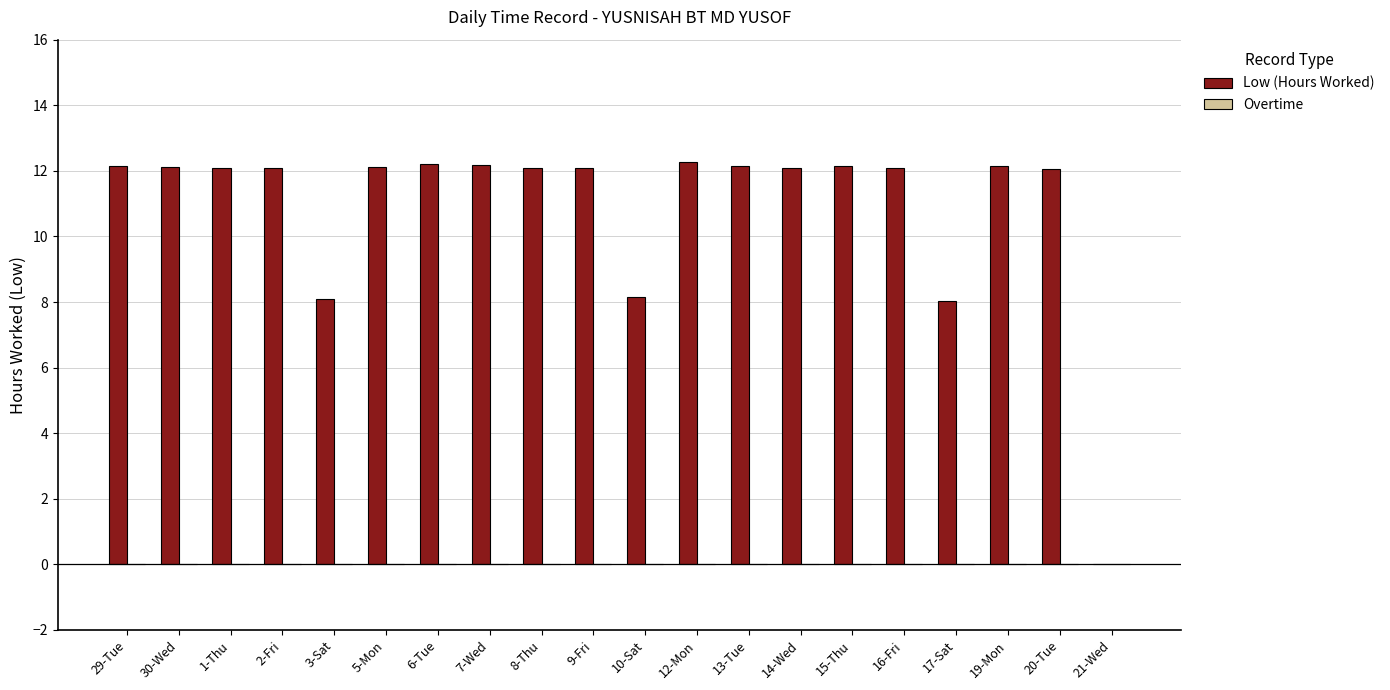

Between 13-Tue and 3-Sat, which is larger?

13-Tue